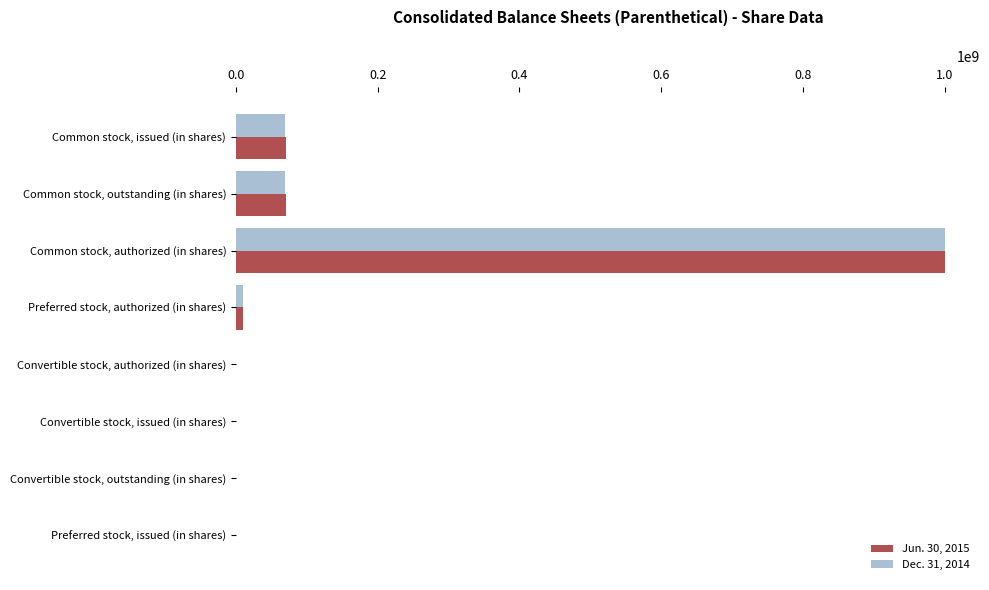

True or false: Jun. 30, 2015 has a value of 599307904 at Common stock, authorized (in shares).

False